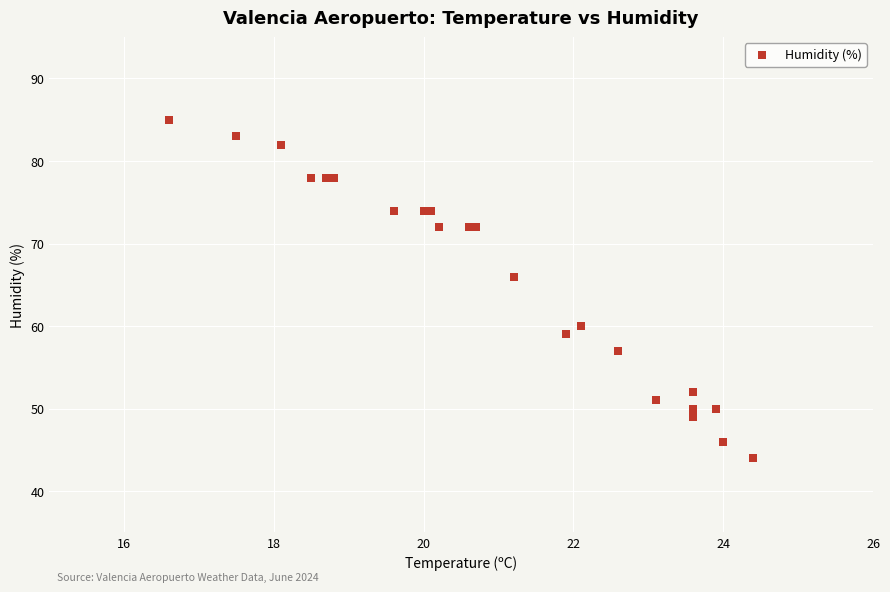

What Y value in the scatter plot is closest to 64?

66